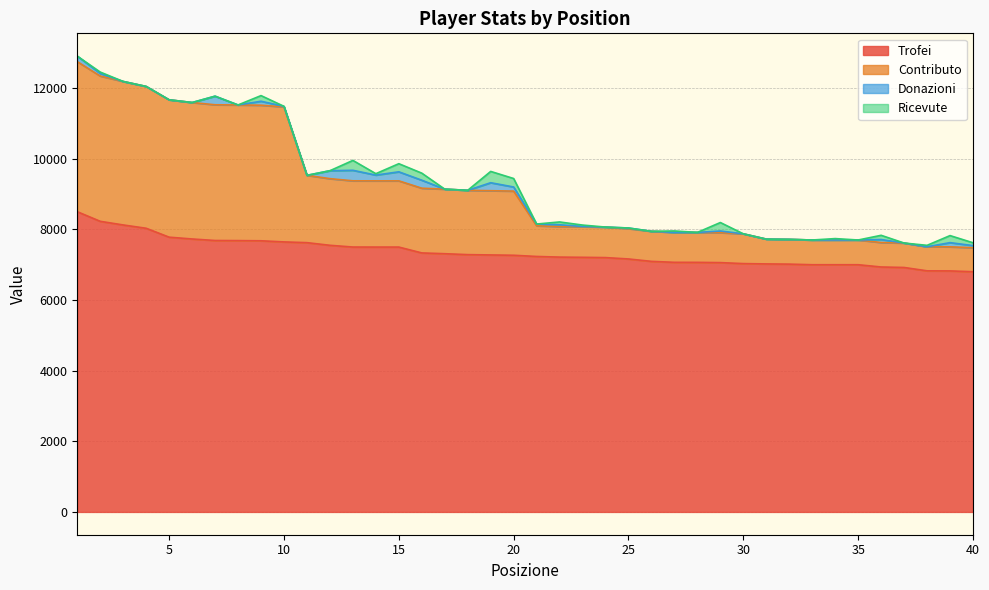

What is the difference between the Trofei values at 7 and 10?

40